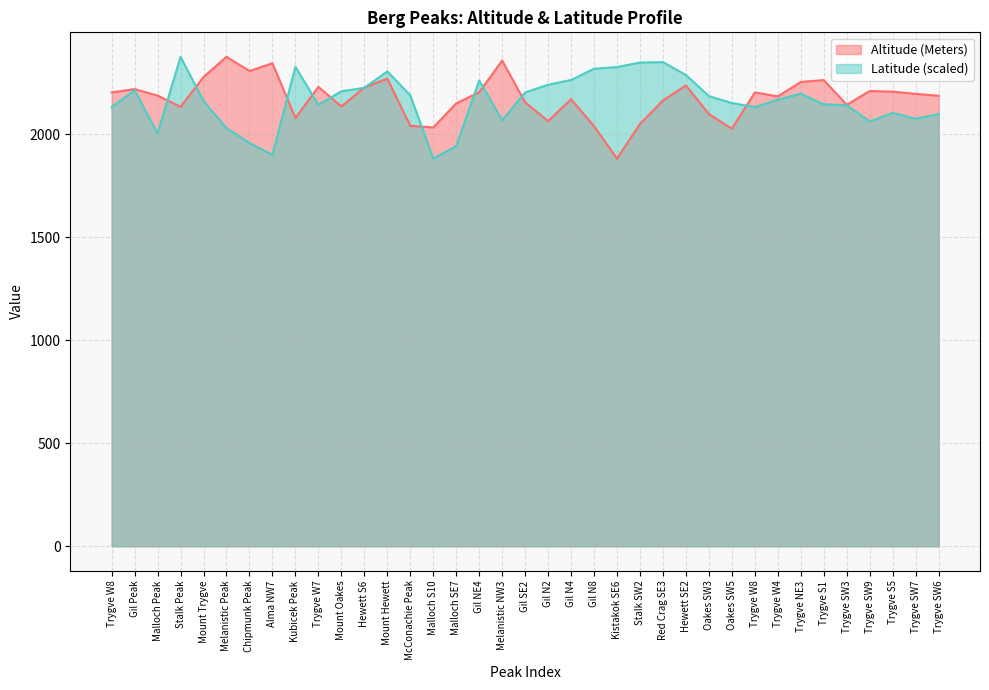

Between which two adjacent categories do Altitude and Latitude first intersect?

Malloch Peak and Stalk Peak